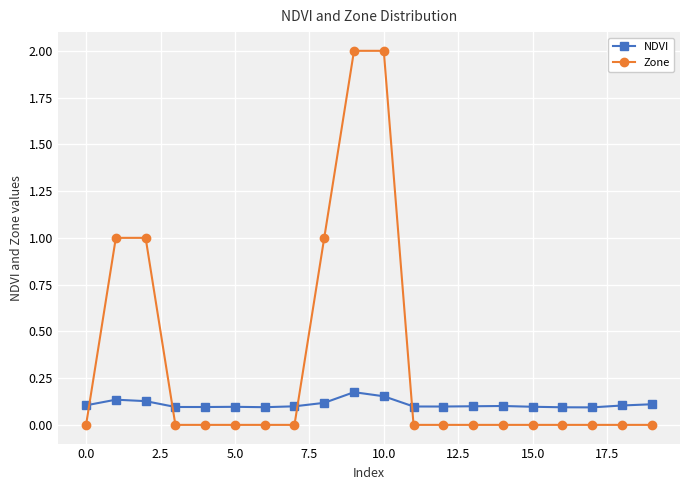

What is the sum of all NDVI values?

2.2